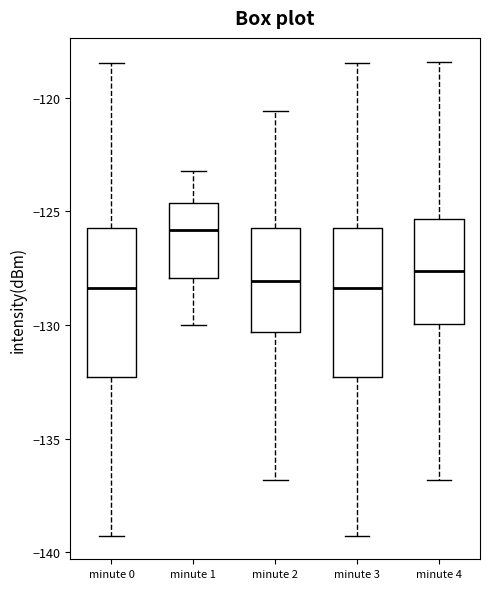

Reading left to right, transcribe this box plot: for each box, give where its median line is, the range the box spans, and where its two whiskers end, as read against the y-axis. The values are not printed on the chart, so give them approximately, as read against the axis.

minute 0: median -128.5, box -132.5 to -125.5, whiskers -139.5 to -118.5
minute 1: median -126.0, box -128.0 to -124.5, whiskers -130.0 to -123.0
minute 2: median -128.0, box -130.5 to -125.5, whiskers -137.0 to -120.5
minute 3: median -128.5, box -132.5 to -125.5, whiskers -139.5 to -118.5
minute 4: median -127.5, box -130.0 to -125.5, whiskers -137.0 to -118.5